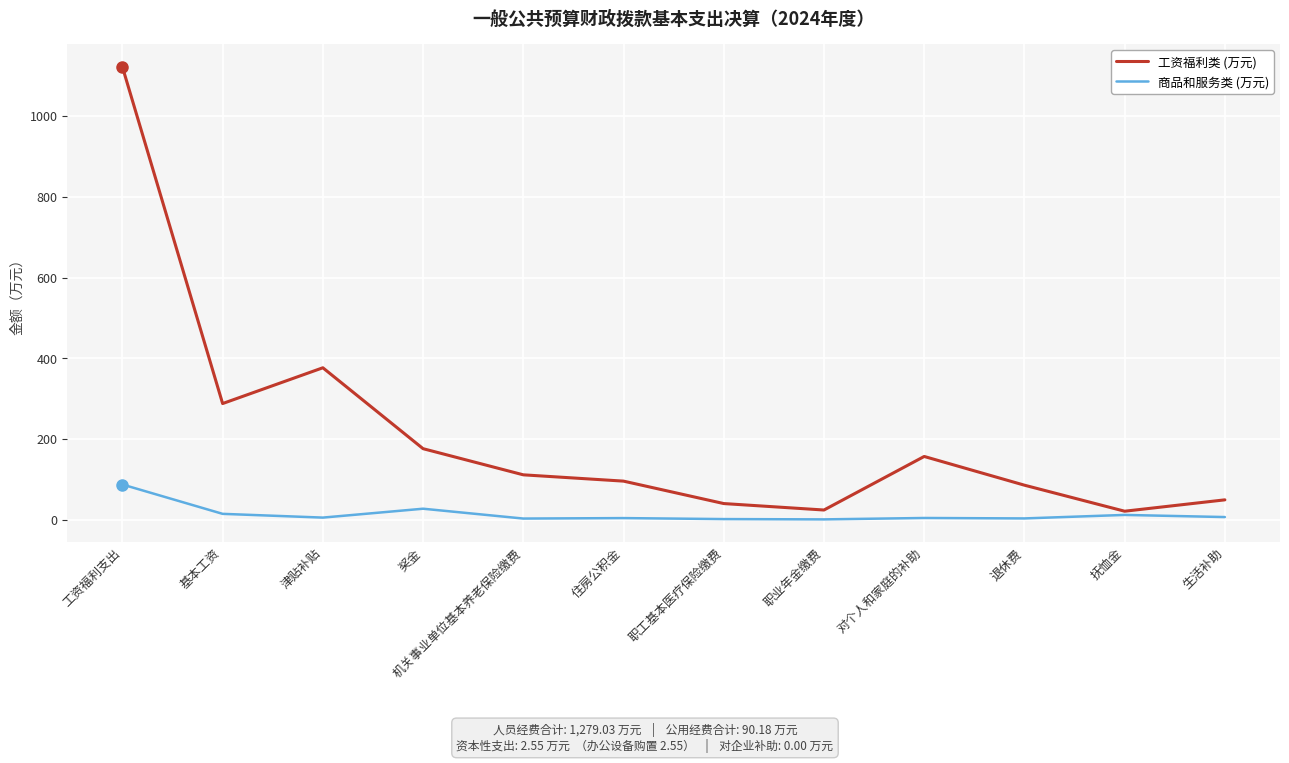

At which label is 工资福利类 (万元) closest to 571?

津贴补贴